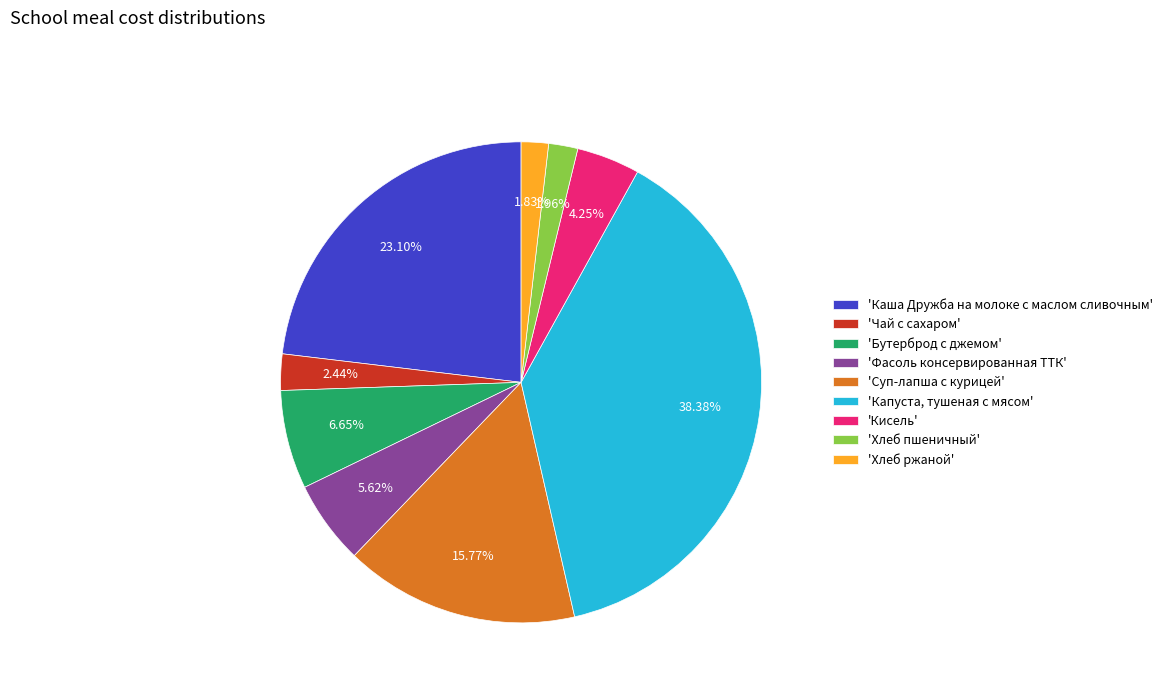

Is there any slice that represents more than half of the pie?

No